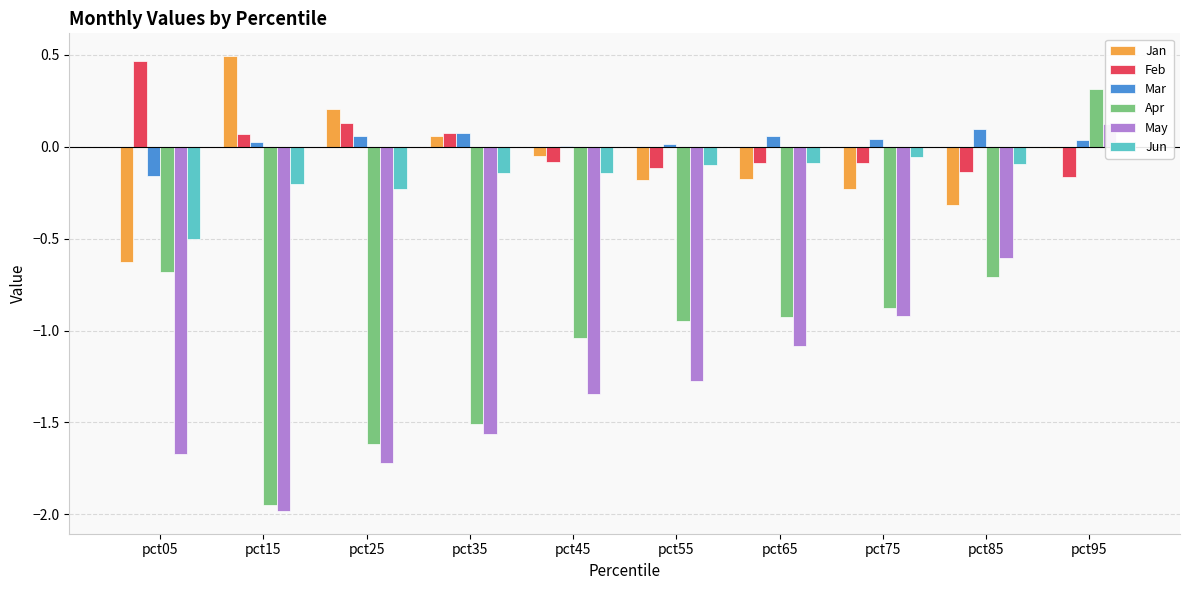

What is the difference between the maximum and minimum values in the Feb series?

0.6